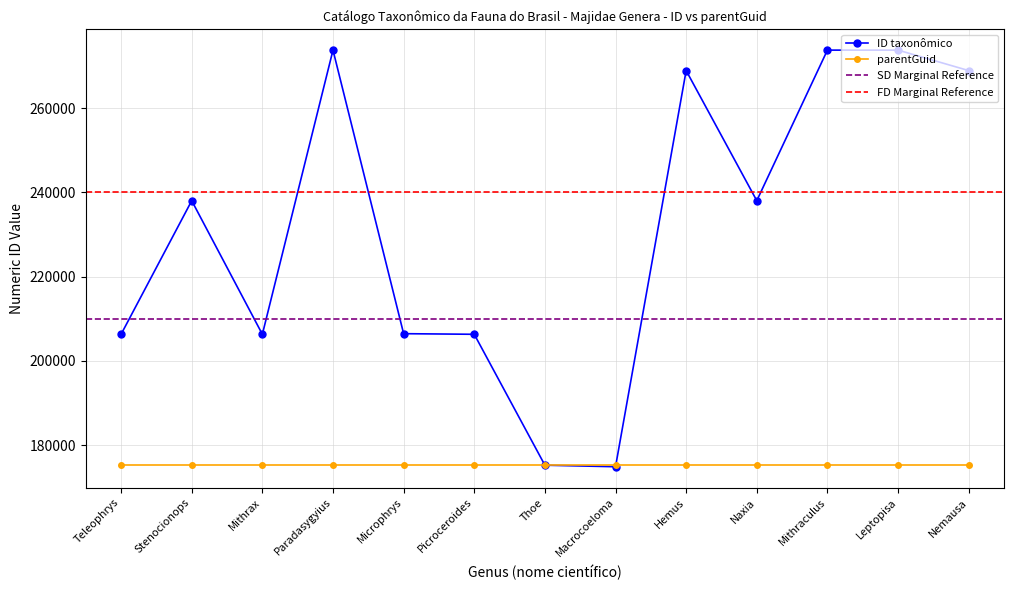

What is the sum of all values?

3010809